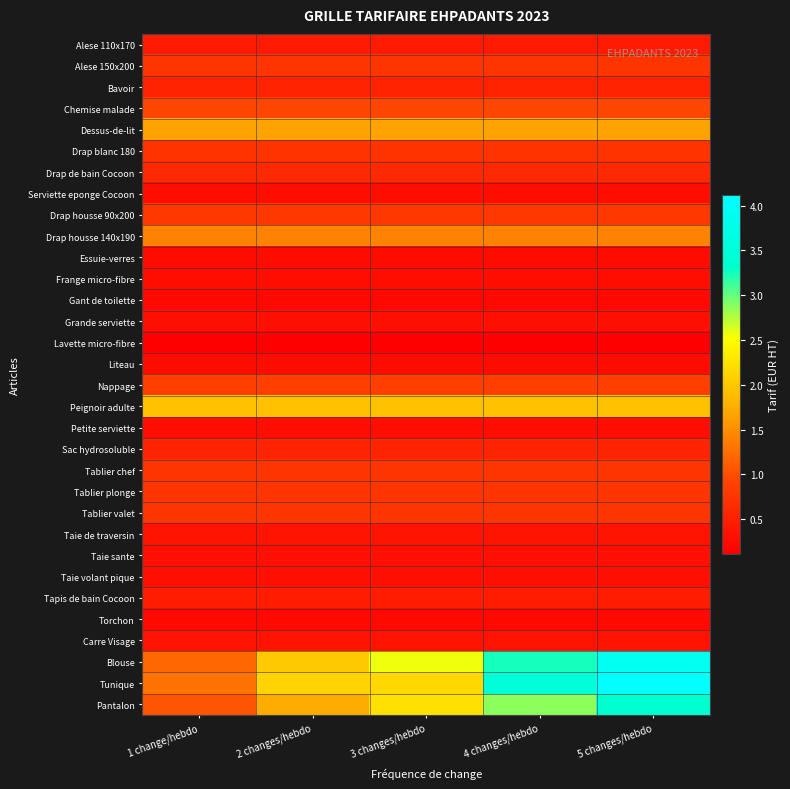

Reading left to right, what are all the values shown in this chart?

Alese 110x170: 1 change/hebdo=0.4	2 changes/hebdo=0.4	3 changes/hebdo=0.4	4 changes/hebdo=0.4	5 changes/hebdo=0.4
Alese 150x200: 1 change/hebdo=0.8	2 changes/hebdo=0.8	3 changes/hebdo=0.8	4 changes/hebdo=0.8	5 changes/hebdo=0.8
Bavoir: 1 change/hebdo=0.5	2 changes/hebdo=0.5	3 changes/hebdo=0.5	4 changes/hebdo=0.5	5 changes/hebdo=0.5
Chemise malade: 1 change/hebdo=0.9	2 changes/hebdo=0.9	3 changes/hebdo=0.9	4 changes/hebdo=0.9	5 changes/hebdo=0.9
Dessus-de-lit: 1 change/hebdo=1.7	2 changes/hebdo=1.7	3 changes/hebdo=1.7	4 changes/hebdo=1.7	5 changes/hebdo=1.7
Drap blanc 180: 1 change/hebdo=0.7	2 changes/hebdo=0.7	3 changes/hebdo=0.7	4 changes/hebdo=0.7	5 changes/hebdo=0.7
Drap de bain Cocoon: 1 change/hebdo=0.6	2 changes/hebdo=0.6	3 changes/hebdo=0.6	4 changes/hebdo=0.6	5 changes/hebdo=0.6
Serviette eponge Cocoon: 1 change/hebdo=0.3	2 changes/hebdo=0.3	3 changes/hebdo=0.3	4 changes/hebdo=0.3	5 changes/hebdo=0.3
Drap housse 90x200: 1 change/hebdo=0.8	2 changes/hebdo=0.8	3 changes/hebdo=0.8	4 changes/hebdo=0.8	5 changes/hebdo=0.8
Drap housse 140x190: 1 change/hebdo=1.4	2 changes/hebdo=1.4	3 changes/hebdo=1.4	4 changes/hebdo=1.4	5 changes/hebdo=1.4
Essuie-verres: 1 change/hebdo=0.3	2 changes/hebdo=0.3	3 changes/hebdo=0.3	4 changes/hebdo=0.3	5 changes/hebdo=0.3
Frange micro-fibre: 1 change/hebdo=0.3	2 changes/hebdo=0.3	3 changes/hebdo=0.3	4 changes/hebdo=0.3	5 changes/hebdo=0.3
Gant de toilette: 1 change/hebdo=0.2	2 changes/hebdo=0.2	3 changes/hebdo=0.2	4 changes/hebdo=0.2	5 changes/hebdo=0.2
Grande serviette: 1 change/hebdo=0.3	2 changes/hebdo=0.3	3 changes/hebdo=0.3	4 changes/hebdo=0.3	5 changes/hebdo=0.3
Lavette micro-fibre: 1 change/hebdo=0.1	2 changes/hebdo=0.1	3 changes/hebdo=0.1	4 changes/hebdo=0.1	5 changes/hebdo=0.1
Liteau: 1 change/hebdo=0.3	2 changes/hebdo=0.3	3 changes/hebdo=0.3	4 changes/hebdo=0.3	5 changes/hebdo=0.3
Nappage: 1 change/hebdo=0.9	2 changes/hebdo=0.9	3 changes/hebdo=0.9	4 changes/hebdo=0.9	5 changes/hebdo=0.9
Peignoir adulte: 1 change/hebdo=1.9	2 changes/hebdo=1.9	3 changes/hebdo=1.9	4 changes/hebdo=1.9	5 changes/hebdo=1.9
Petite serviette: 1 change/hebdo=0.3	2 changes/hebdo=0.3	3 changes/hebdo=0.3	4 changes/hebdo=0.3	5 changes/hebdo=0.3
Sac hydrosoluble: 1 change/hebdo=0.6	2 changes/hebdo=0.6	3 changes/hebdo=0.6	4 changes/hebdo=0.6	5 changes/hebdo=0.6
Tablier chef: 1 change/hebdo=0.7	2 changes/hebdo=0.7	3 changes/hebdo=0.7	4 changes/hebdo=0.7	5 changes/hebdo=0.7
Tablier plonge: 1 change/hebdo=0.7	2 changes/hebdo=0.7	3 changes/hebdo=0.7	4 changes/hebdo=0.7	5 changes/hebdo=0.7
Tablier valet: 1 change/hebdo=0.7	2 changes/hebdo=0.7	3 changes/hebdo=0.7	4 changes/hebdo=0.7	5 changes/hebdo=0.7
Taie de traversin: 1 change/hebdo=0.4	2 changes/hebdo=0.4	3 changes/hebdo=0.4	4 changes/hebdo=0.4	5 changes/hebdo=0.4
Taie sante: 1 change/hebdo=0.3	2 changes/hebdo=0.3	3 changes/hebdo=0.3	4 changes/hebdo=0.3	5 changes/hebdo=0.3
Taie volant pique: 1 change/hebdo=0.3	2 changes/hebdo=0.3	3 changes/hebdo=0.3	4 changes/hebdo=0.3	5 changes/hebdo=0.3
Tapis de bain Cocoon: 1 change/hebdo=0.5	2 changes/hebdo=0.5	3 changes/hebdo=0.5	4 changes/hebdo=0.5	5 changes/hebdo=0.5
Torchon: 1 change/hebdo=0.2	2 changes/hebdo=0.2	3 changes/hebdo=0.2	4 changes/hebdo=0.2	5 changes/hebdo=0.2
Carre Visage: 1 change/hebdo=0.3	2 changes/hebdo=0.3	3 changes/hebdo=0.3	4 changes/hebdo=0.3	5 changes/hebdo=0.3
Blouse: 1 change/hebdo=1.2	2 changes/hebdo=2.0	3 changes/hebdo=2.6	4 changes/hebdo=3.3	5 changes/hebdo=3.9
Tunique: 1 change/hebdo=1.3	2 changes/hebdo=2.1	3 changes/hebdo=2.2	4 changes/hebdo=3.5	5 changes/hebdo=4.1
Pantalon: 1 change/hebdo=1.0	2 changes/hebdo=1.7	3 changes/hebdo=2.2	4 changes/hebdo=2.9	5 changes/hebdo=3.4